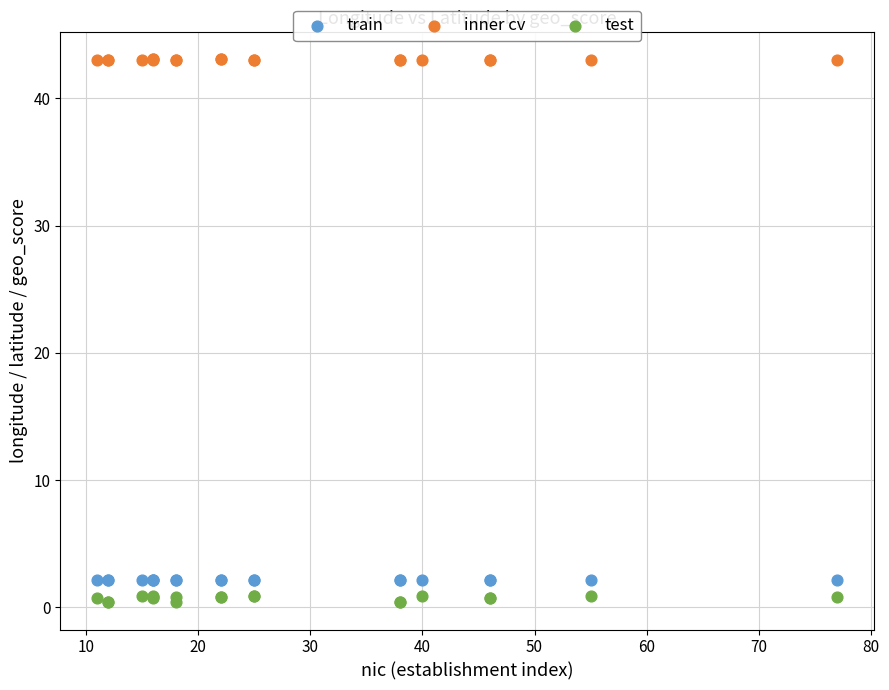

What is the X range (max minus min) for the scatter plot?

66.0